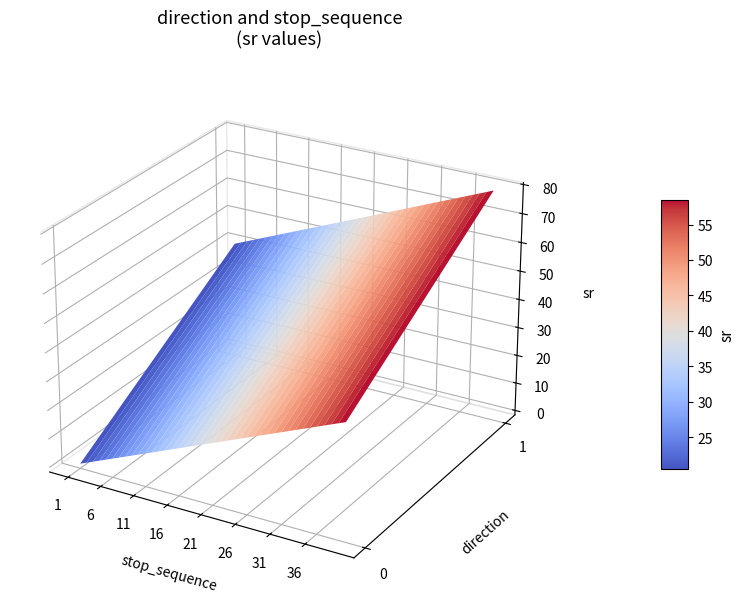

Reading right to left, list all the values displayed in this chart.

0: 39=39	38=38	37=37	36=36	35=35	34=34	33=33	32=32	31=31	30=30	29=29	28=28	27=27	26=26	25=25	24=24	23=23	22=22	21=21	20=20	19=19	18=18	17=17	16=16	15=15	14=14	13=13	12=12	11=11	10=10	9=9	8=8	7=7	6=6	5=5	4=4	3=3	2=2	1=1	0=0
1: 39=79	38=78	37=77	36=76	35=75	34=74	33=73	32=72	31=71	30=70	29=69	28=68	27=67	26=66	25=65	24=64	23=63	22=62	21=61	20=60	19=59	18=58	17=57	16=56	15=55	14=54	13=53	12=52	11=51	10=50	9=49	8=48	7=47	6=46	5=45	4=44	3=43	2=42	1=41	0=40